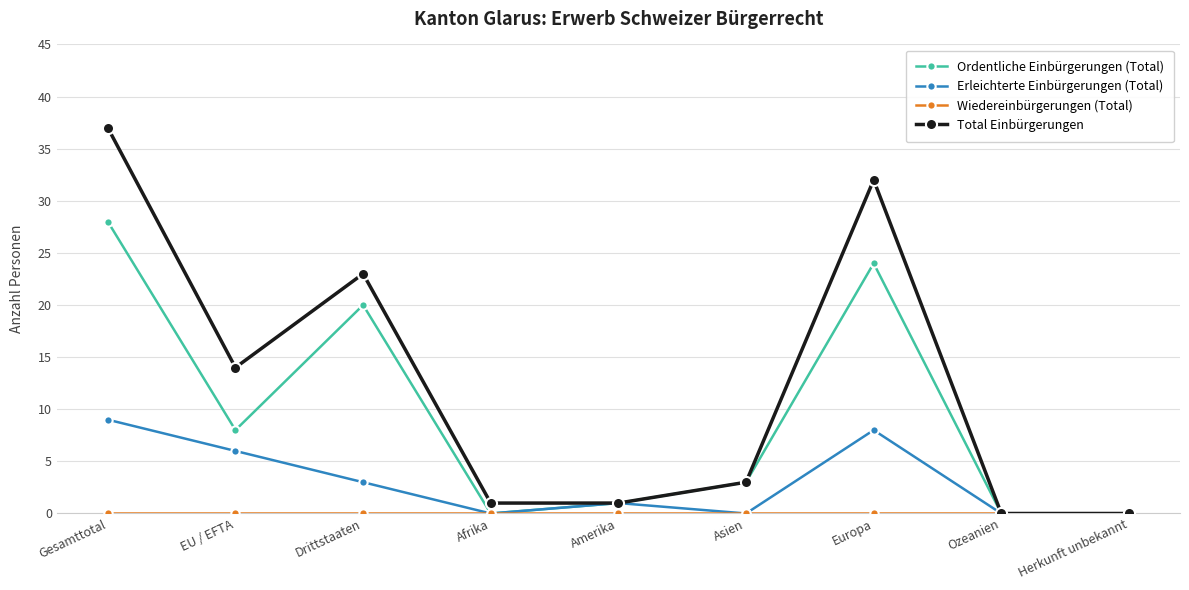

At which category is the sum across all series the highest?

Gesamttotal